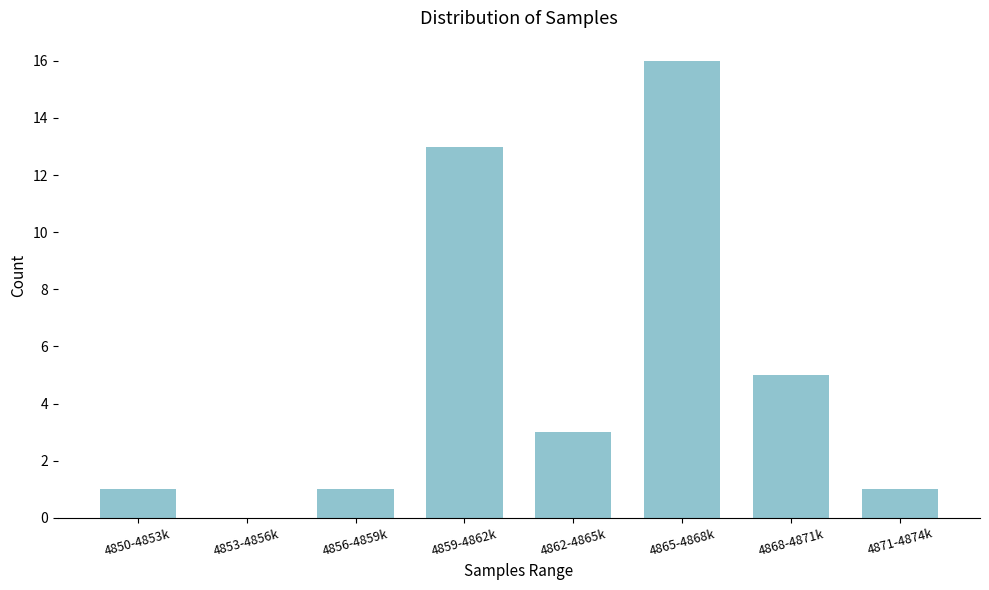

Reading left to right, transcribe all the data shown in this chart.

4850-4853k=1	4853-4856k=0	4856-4859k=1	4859-4862k=13	4862-4865k=3	4865-4868k=16	4868-4871k=5	4871-4874k=1